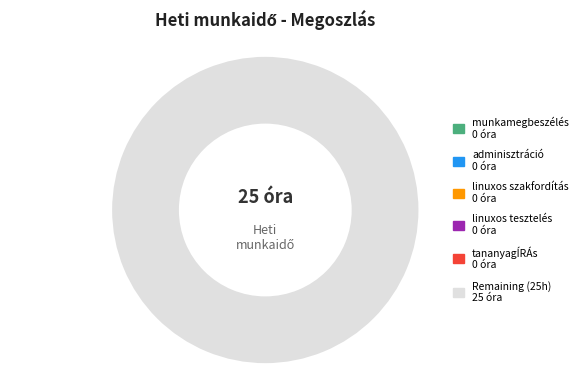

Is there any slice that represents more than half of the pie?

Yes